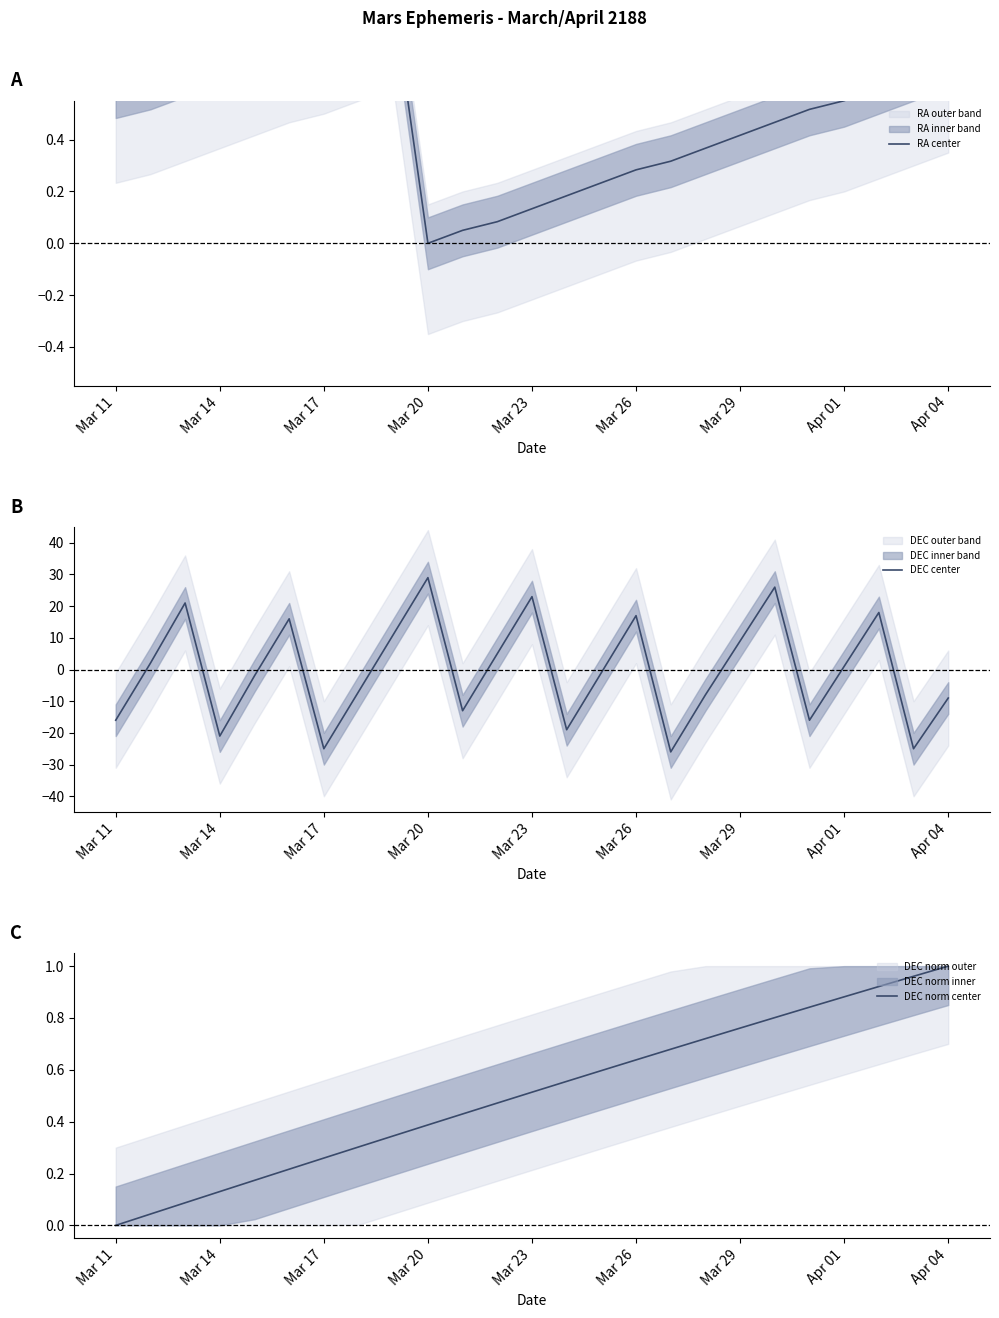

At which label is DEC center closest to 1?

Apr 01